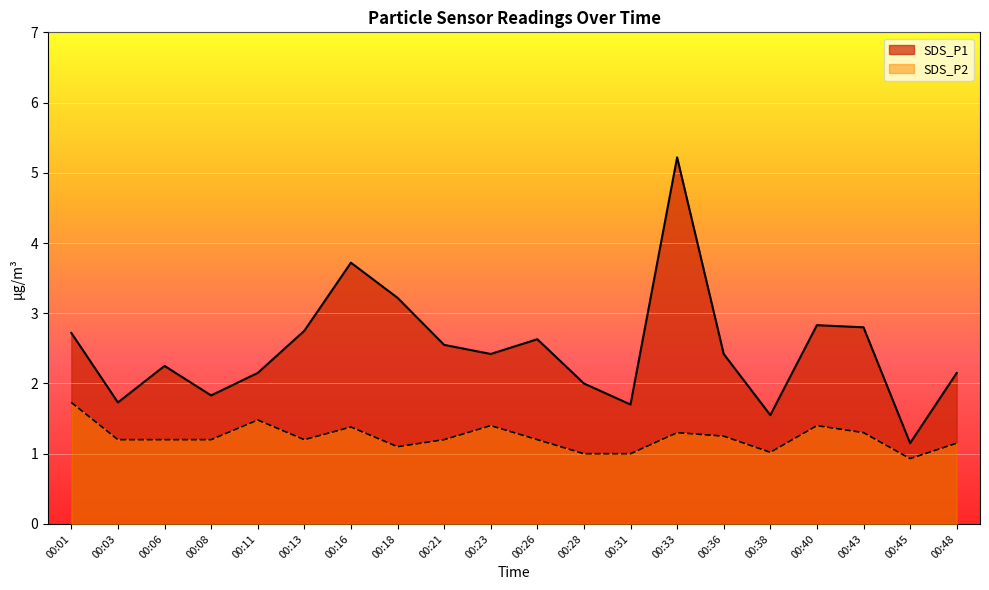

Rank the series by their average value, from highest to lowest.

SDS_P1, SDS_P2